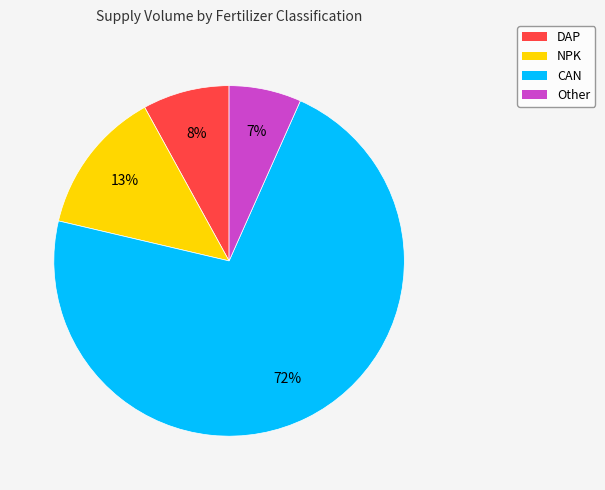

True or false: DAP accounts for 2% of the total.

False